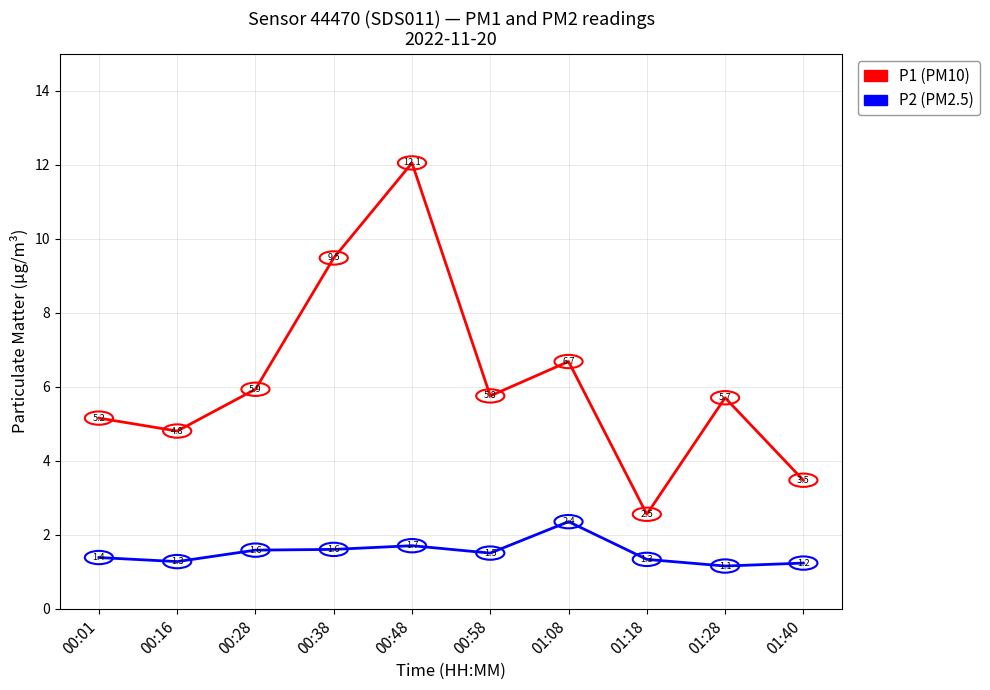

What position from the right is 01:08?

4